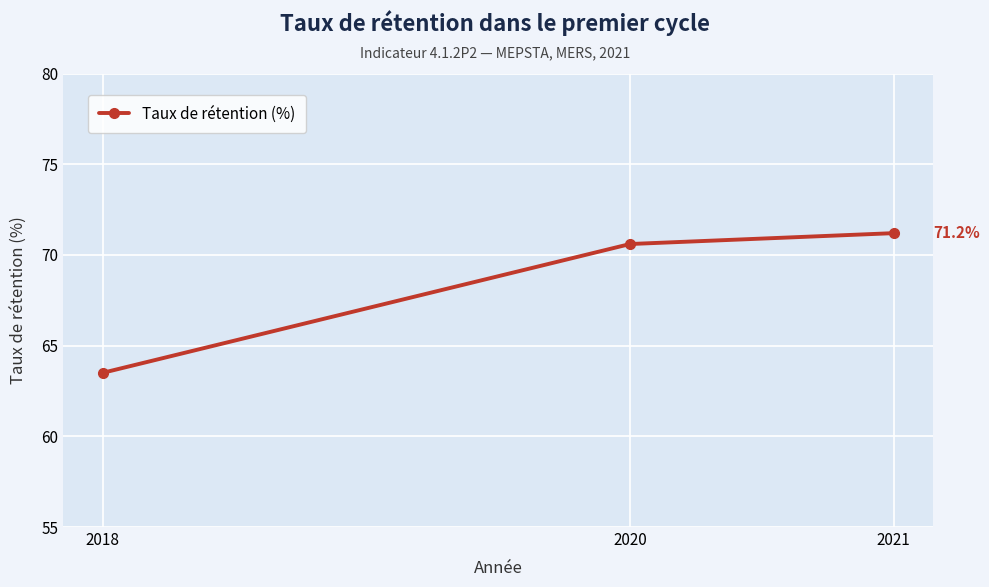

What is the minimum value shown in the chart?

63.5